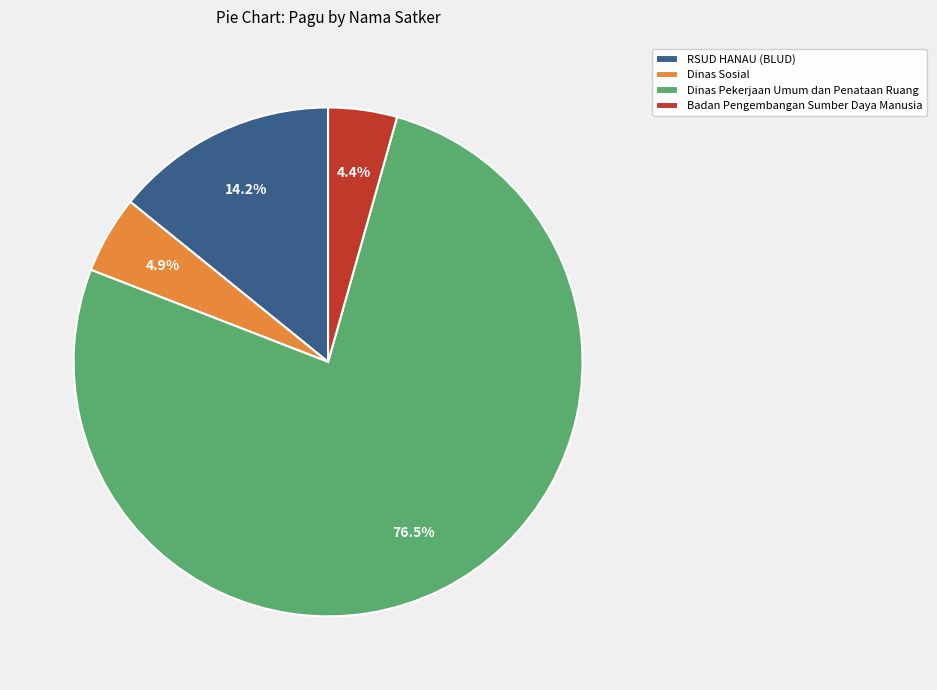

How many slices are in this pie chart?

4